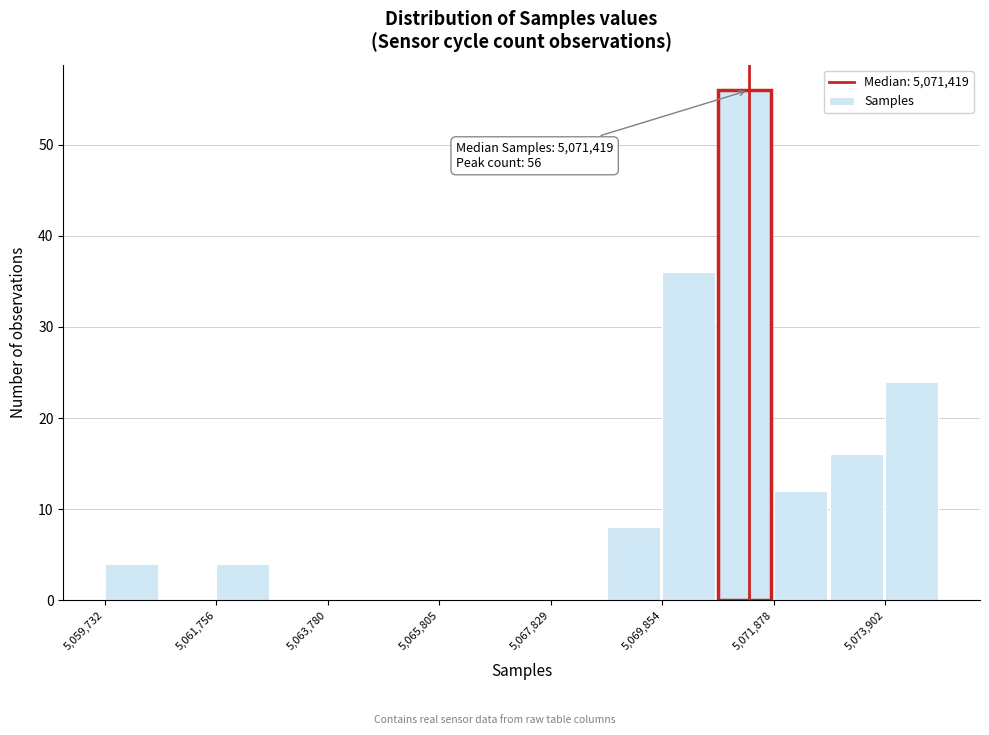

Around what value on the x-axis is the tallest bar? Give the approximate position of its centre, as read against the axis.

5071500